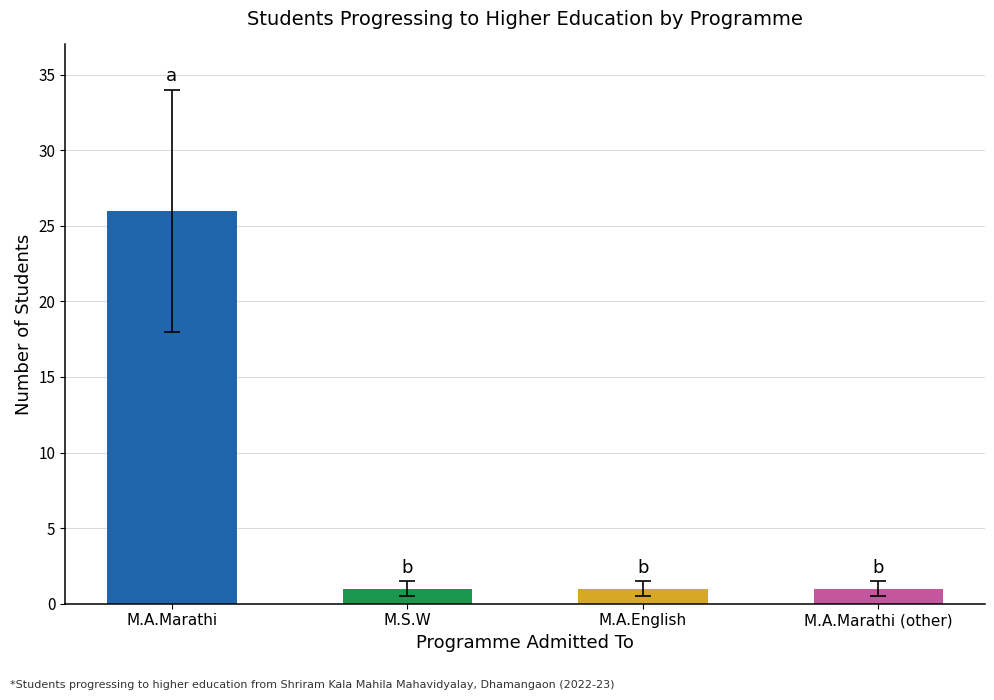

How many values exceed 1?

1